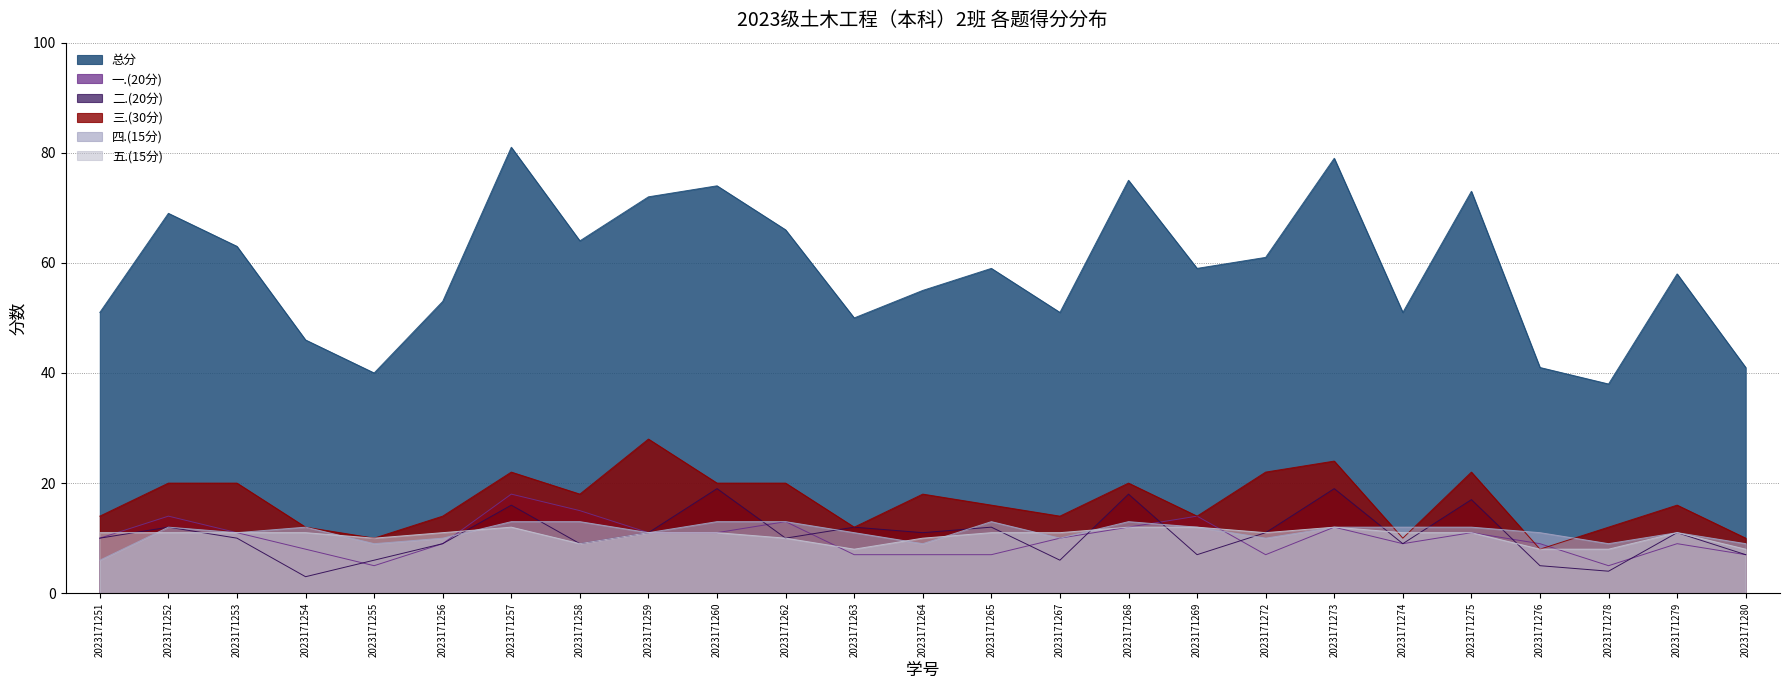

What is the sum of all 一.(20分) values?

251